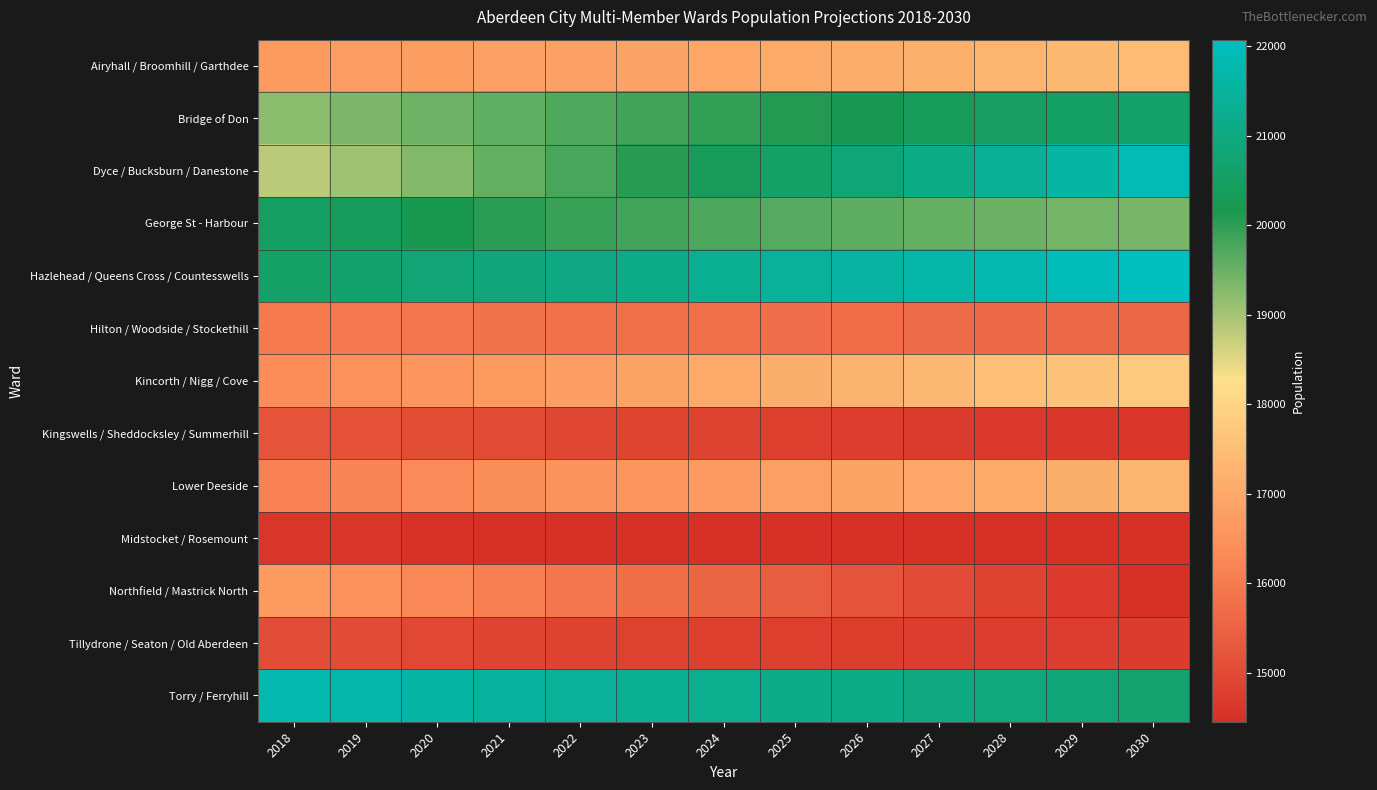

What is the total value across all series at 2019?

227648